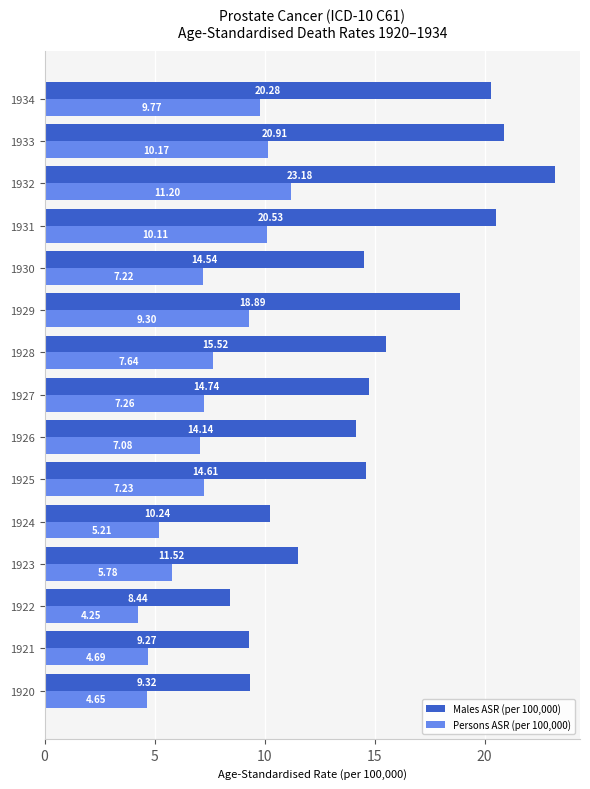

What is the spread (max minus min) of values at 1925?

7.4